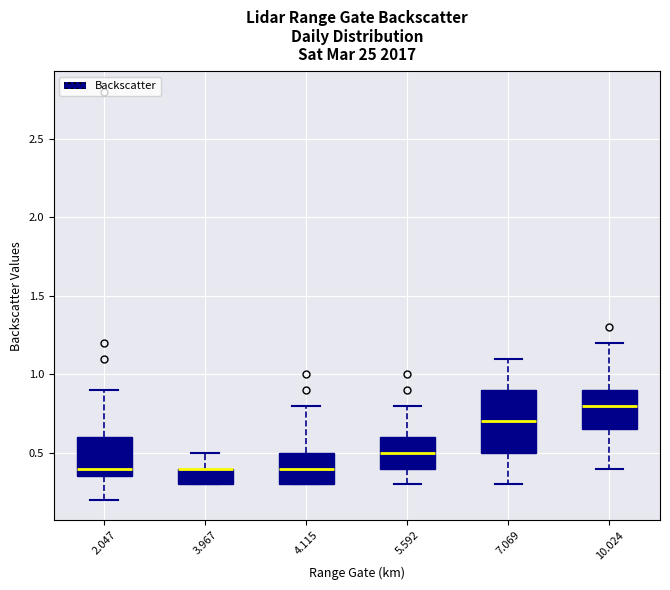

Comparing the boxes themselves (not the whiskers), which one is the tallest?

7.069